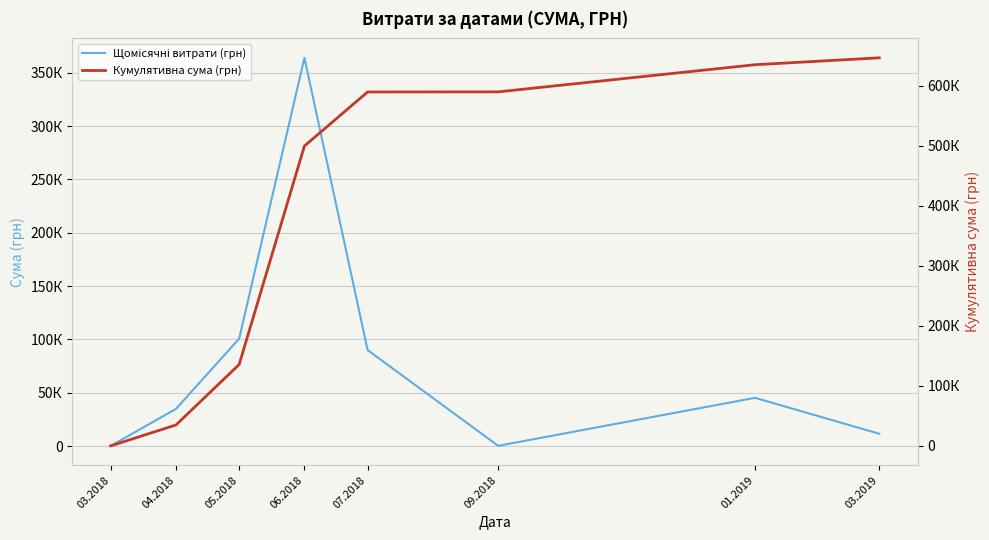

True or false: Кумулятивна сума (грн) and Щомісячні витрати (грн) intersect in this chart.

False